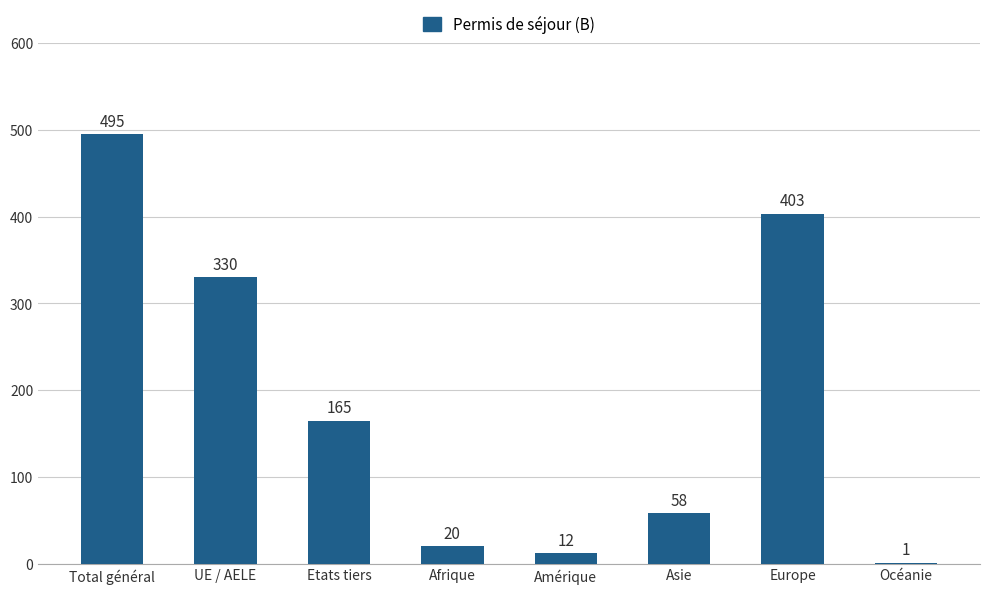

Which has a higher value, Total général or Etats tiers?

Total général